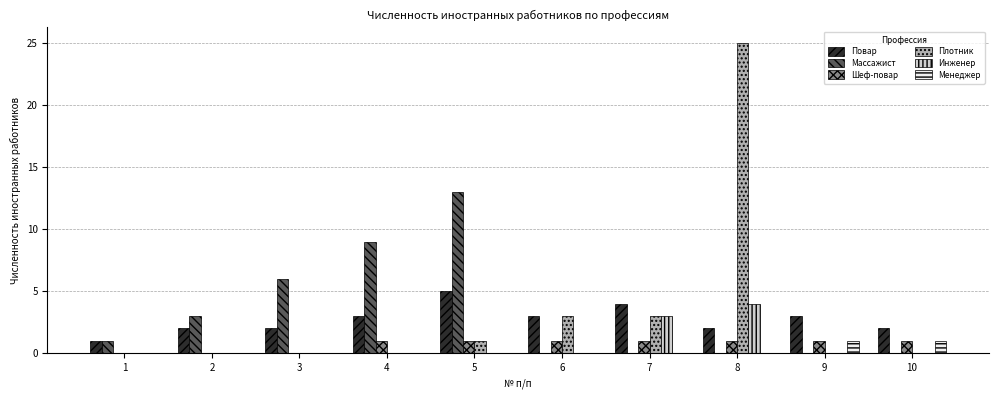

Is it true that Массажист equals 5 at 6?

False